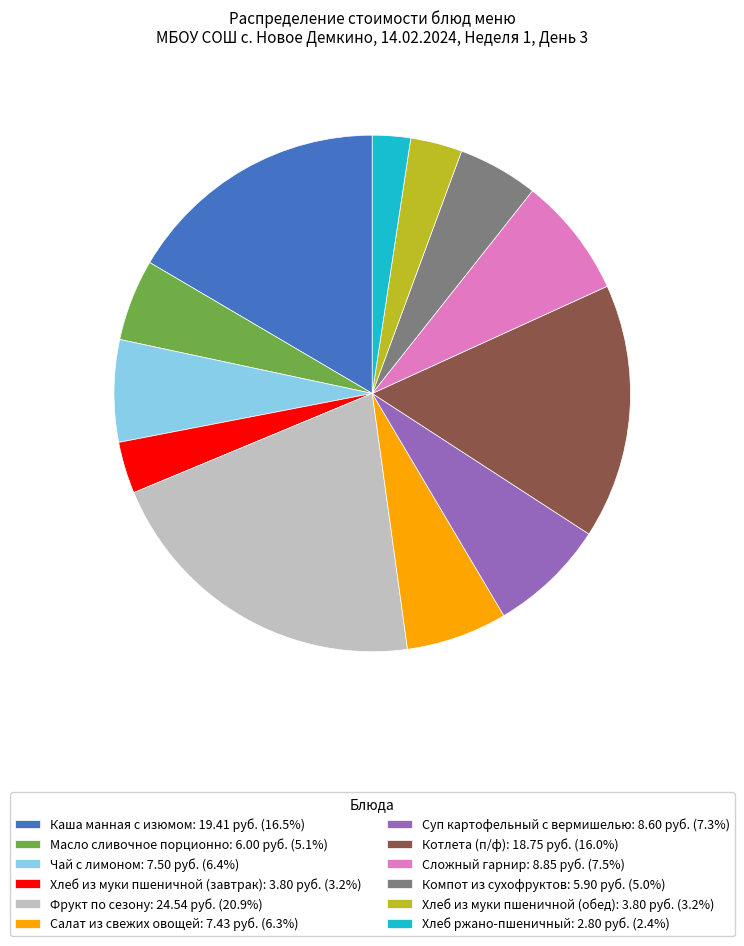

What is the ratio of the value at Хлеб ржано-пшеничный: 2.80 руб. (2.4%) to the value at Масло сливочное порционно: 6.00 руб. (5.1%)?

0.5